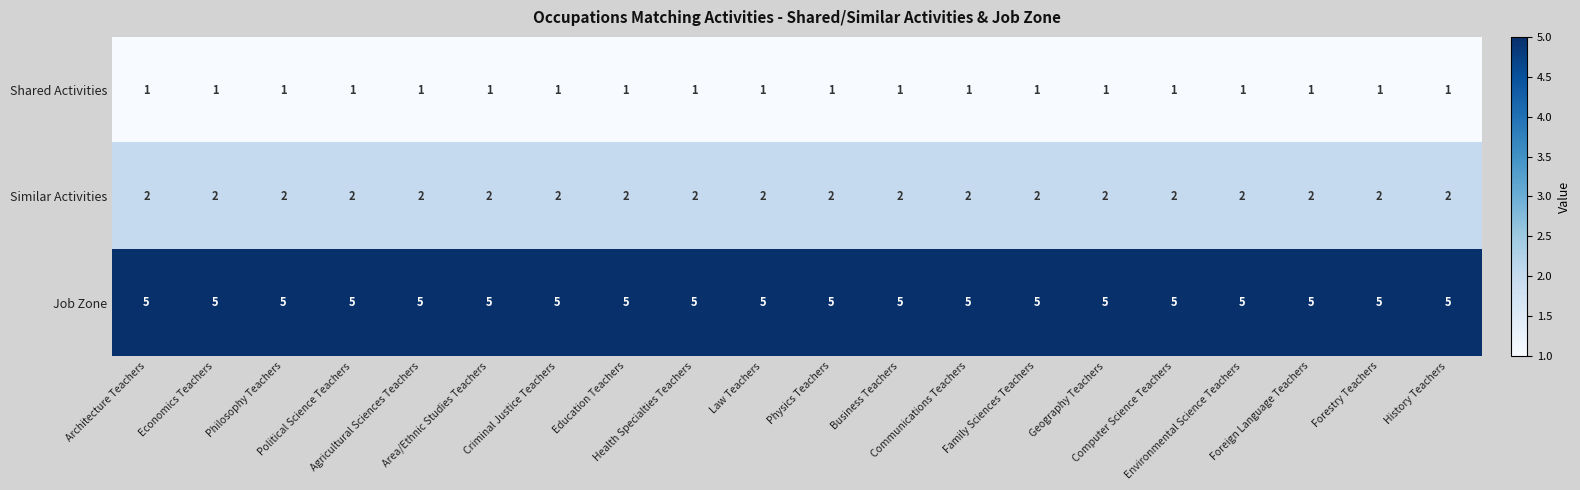

What is the greatest value displayed?

5